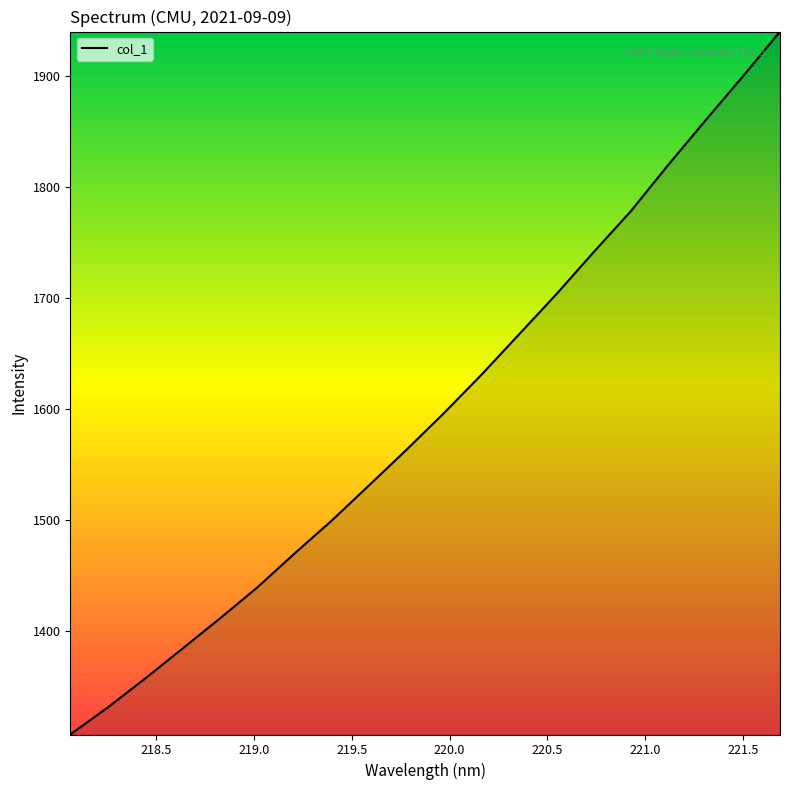

What is the difference between the maximum and minimum values?

634.0